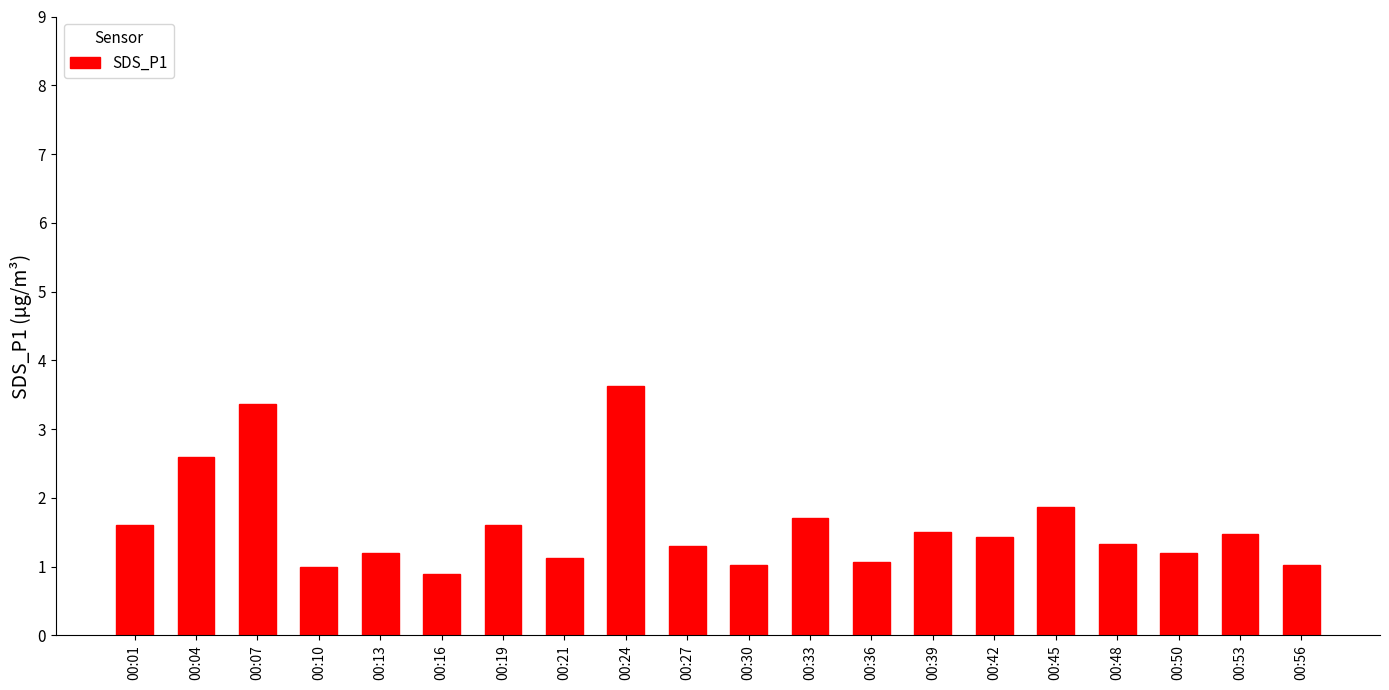

Are the bars horizontal?

No